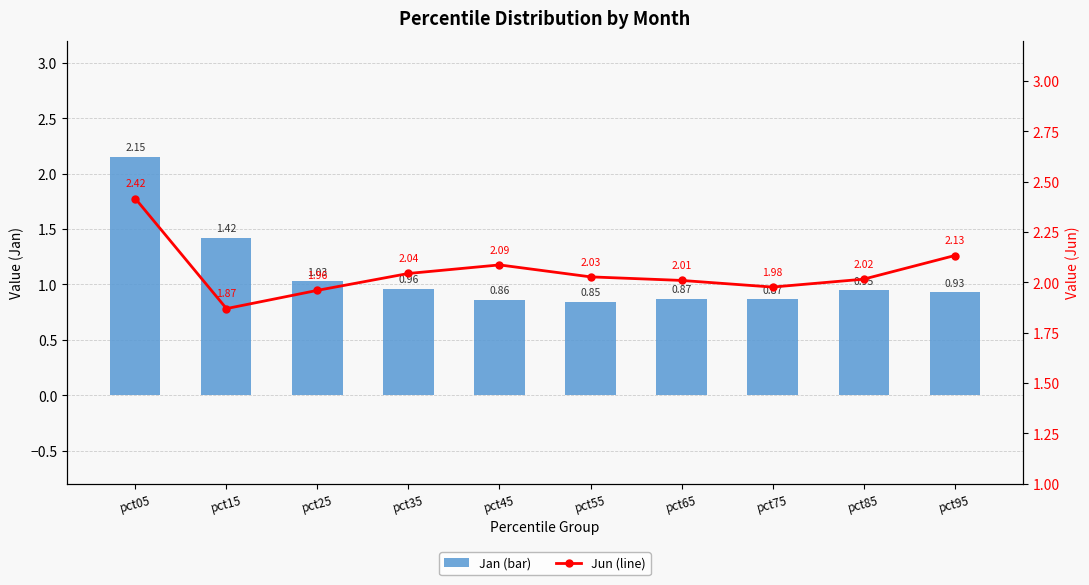

At which label does Jan (bar) reach its minimum?

pct55